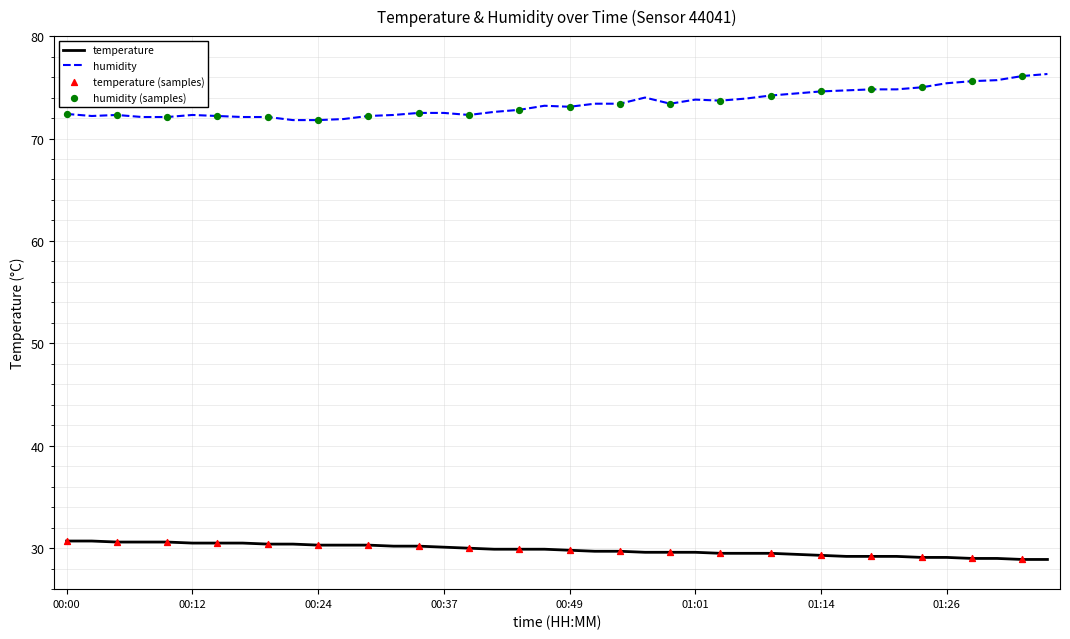

At how many categories does at least one series exceed 29?

40